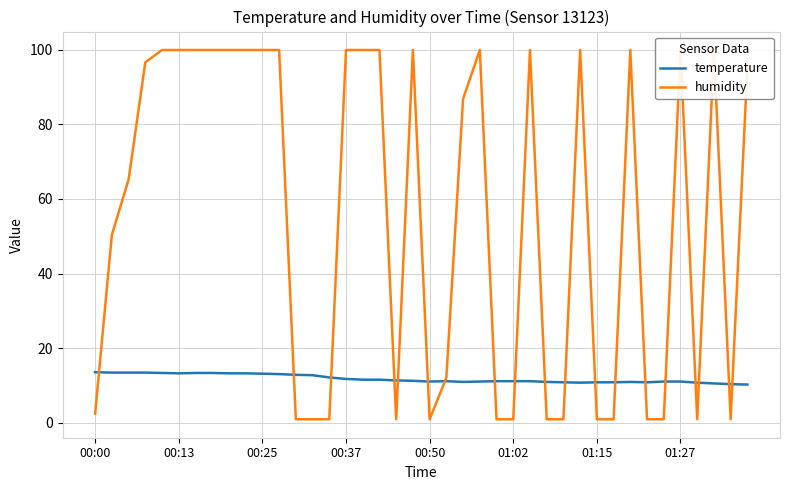

Rank the series by their average value, from lowest to highest.

temperature, humidity